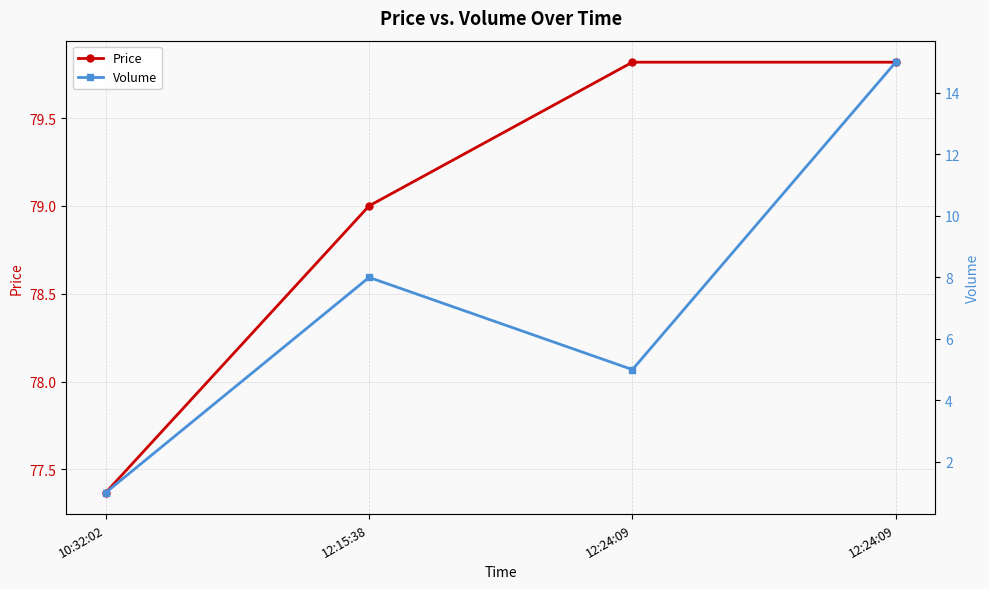

What is the difference between the maximum and minimum values in the Volume series?

14.0